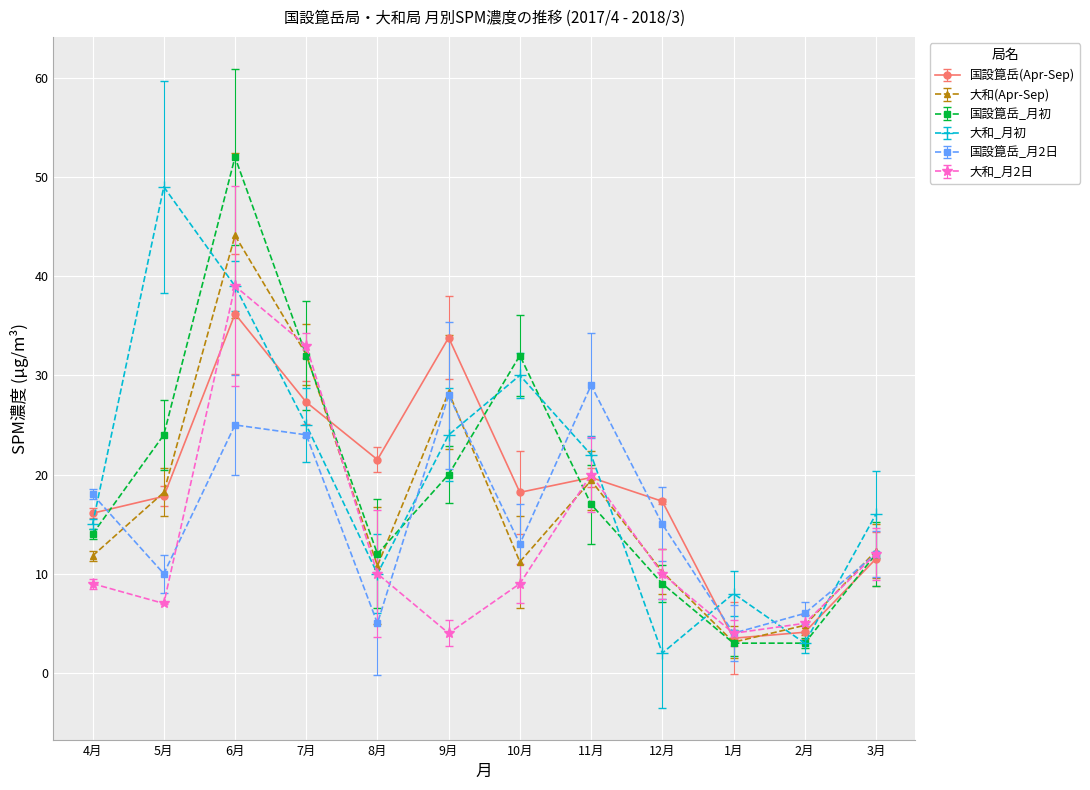

How many data points does each series have?

12